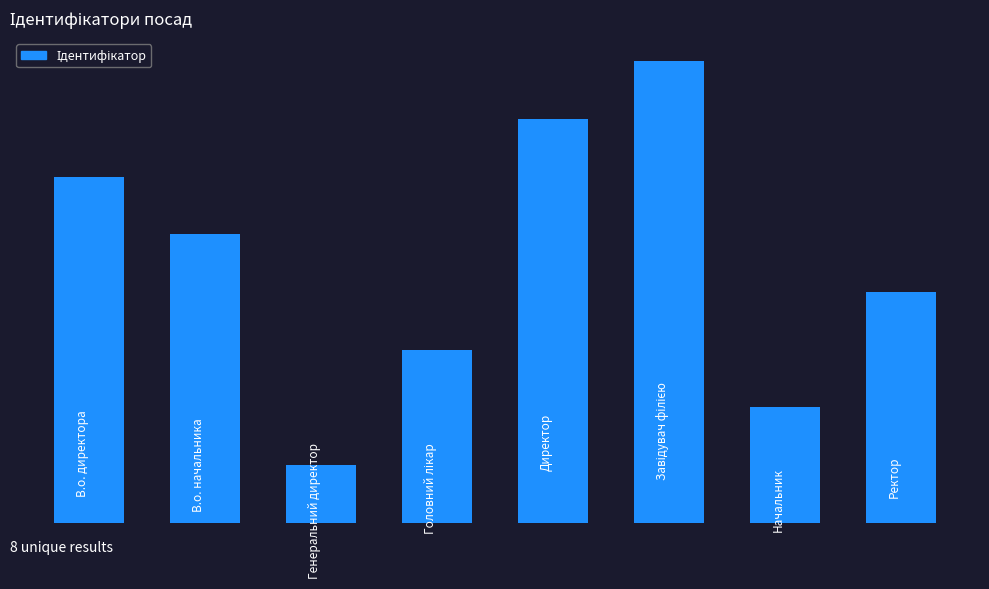

Reading left to right, what are all the values shown in this chart?

6	5	1	3	7	8	2	4